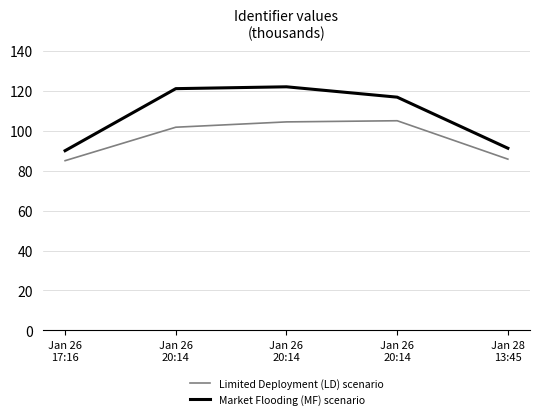

Which series has the largest total across all categories?

Market Flooding (MF) scenario